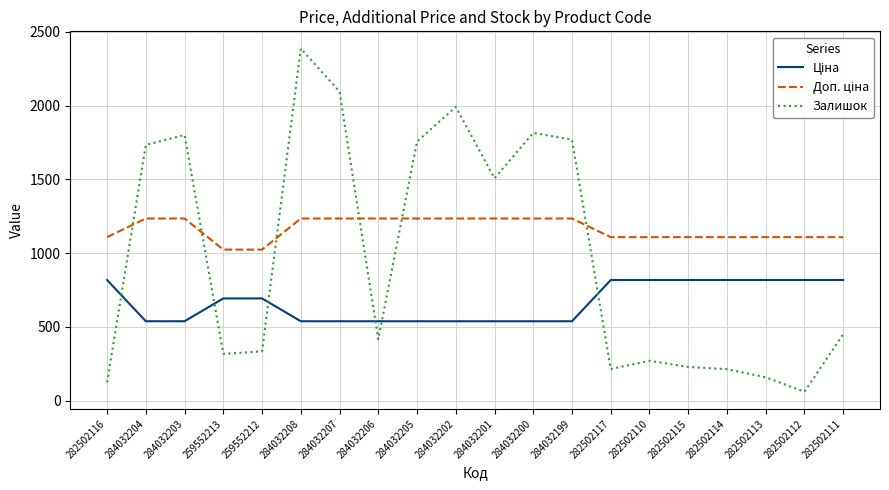

Which series has the largest range (max minus min)?

Залишок